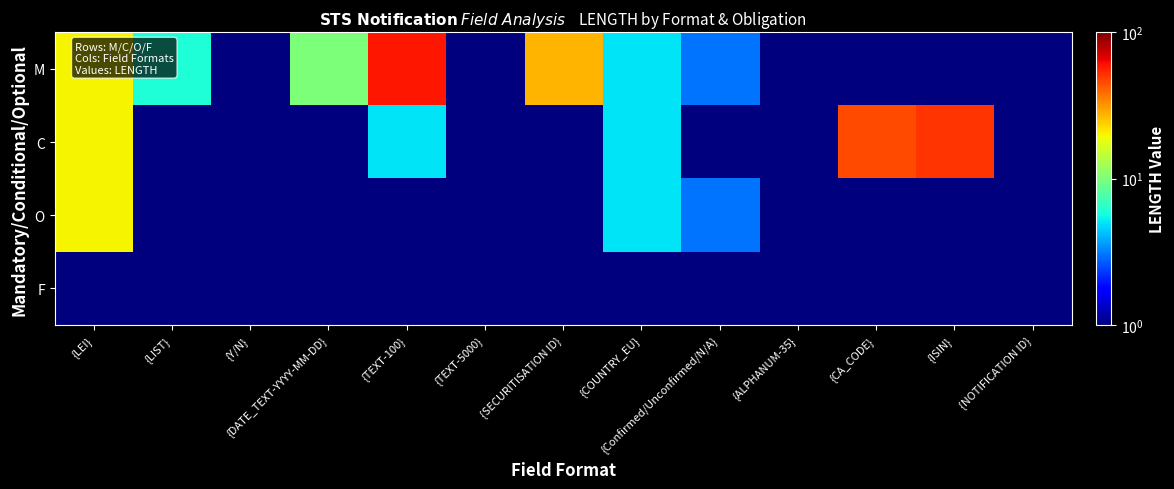

Reading left to right, extract all data points from this chart.

M: {LEI}=20.0	{LIST}=6.0	{Y/N}=1.0	{DATE_TEXT-YYYY-MM-DD}=10.0	{TEXT-100}=59.0	{TEXT-5000}=0.5	{SECURITISATION ID}=27.0	{COUNTRY_EU}=5.0	{Confirmed/Unconfirmed/N/A}=3.0	{ALPHANUM-35}=0.5	{CA_CODE}=0.5	{ISIN}=0.5	{NOTIFICATION ID}=0.5
C: {LEI}=20.0	{LIST}=0.5	{Y/N}=0.5	{DATE_TEXT-YYYY-MM-DD}=0.5	{TEXT-100}=5.0	{TEXT-5000}=0.5	{SECURITISATION ID}=0.5	{COUNTRY_EU}=5.0	{Confirmed/Unconfirmed/N/A}=0.5	{ALPHANUM-35}=0.5	{CA_CODE}=46.0	{ISIN}=51.0	{NOTIFICATION ID}=0.5
O: {LEI}=20.0	{LIST}=0.5	{Y/N}=0.5	{DATE_TEXT-YYYY-MM-DD}=0.5	{TEXT-100}=0.5	{TEXT-5000}=0.5	{SECURITISATION ID}=0.5	{COUNTRY_EU}=5.0	{Confirmed/Unconfirmed/N/A}=3.0	{ALPHANUM-35}=0.5	{CA_CODE}=0.5	{ISIN}=0.5	{NOTIFICATION ID}=0.5
F: {LEI}=0.5	{LIST}=0.5	{Y/N}=0.5	{DATE_TEXT-YYYY-MM-DD}=0.5	{TEXT-100}=0.5	{TEXT-5000}=0.5	{SECURITISATION ID}=0.5	{COUNTRY_EU}=0.5	{Confirmed/Unconfirmed/N/A}=0.5	{ALPHANUM-35}=0.5	{CA_CODE}=0.5	{ISIN}=0.5	{NOTIFICATION ID}=0.5